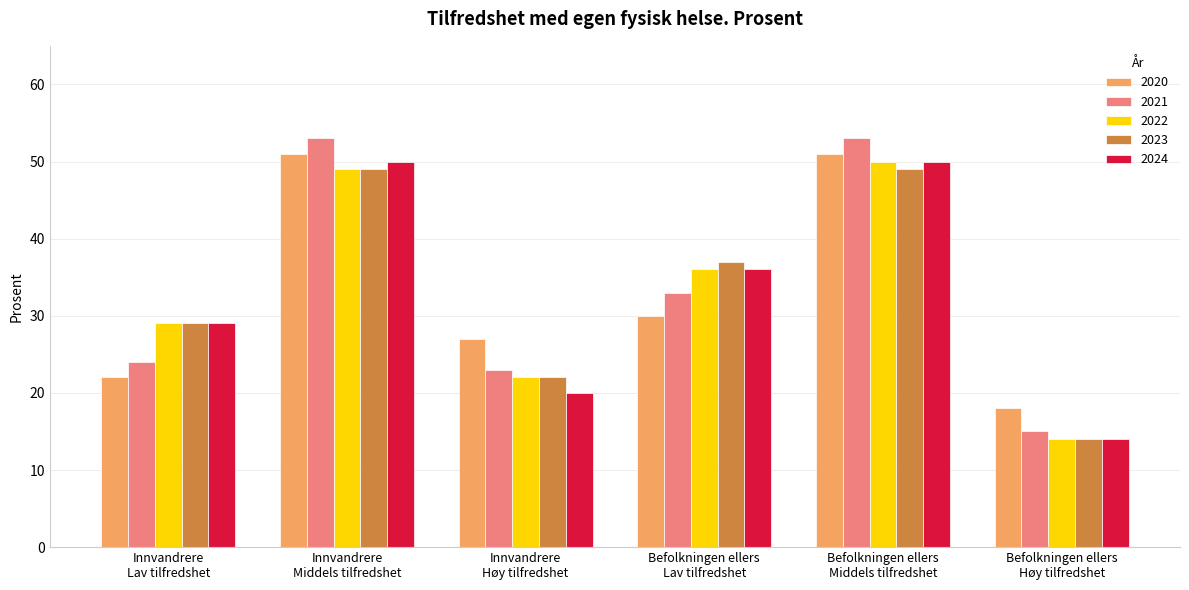

What is the difference between the maximum and second lowest values in the 2023 series?

27